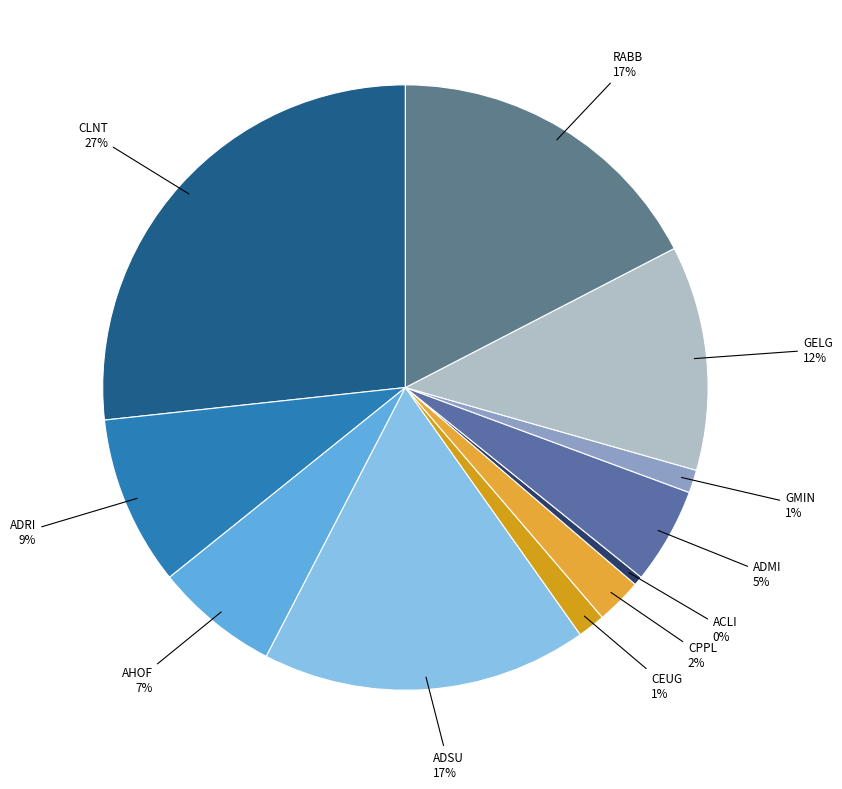

Is it true that RABB is 9% of the pie?

False